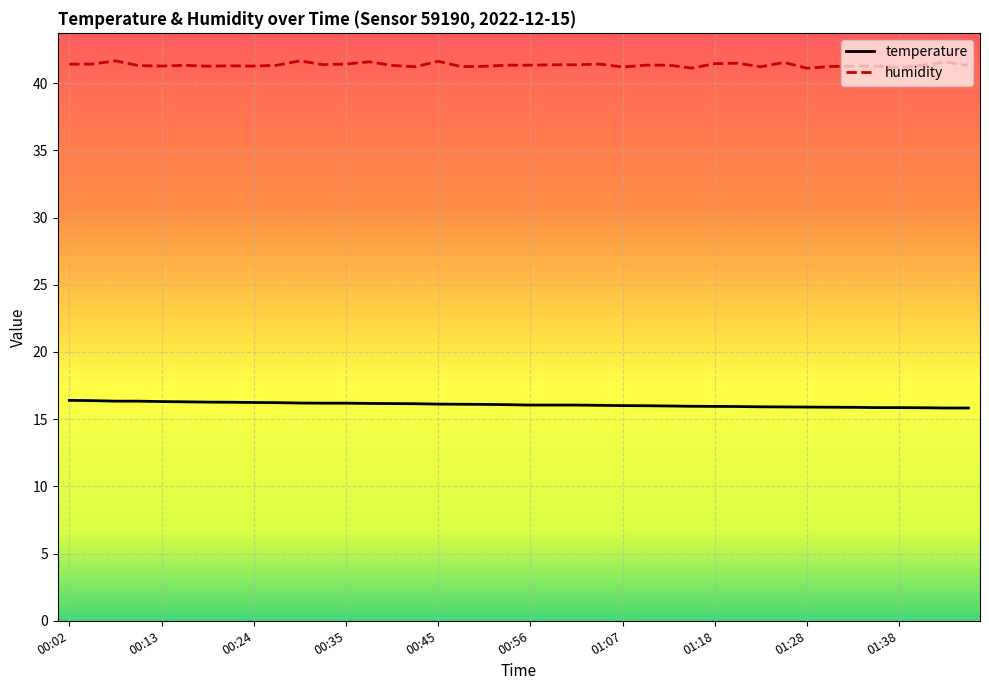

At which category is the sum across all series the highest?

00:07